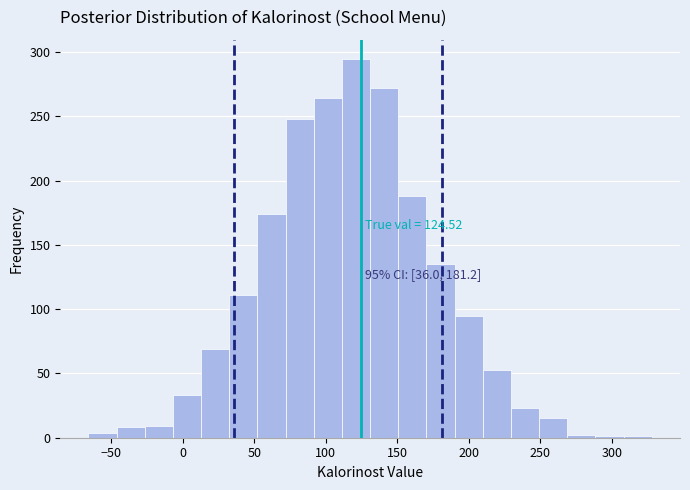

Around what value on the x-axis is the tallest bar? Give the approximate position of its centre, as read against the axis.

120